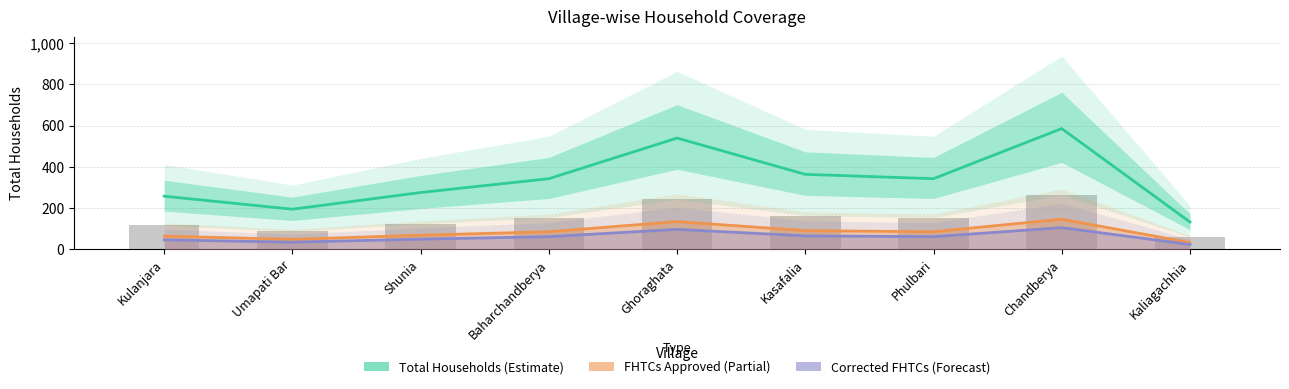

True or false: FHTCs Approved has a value of 29.0 at Kasafalia.

False